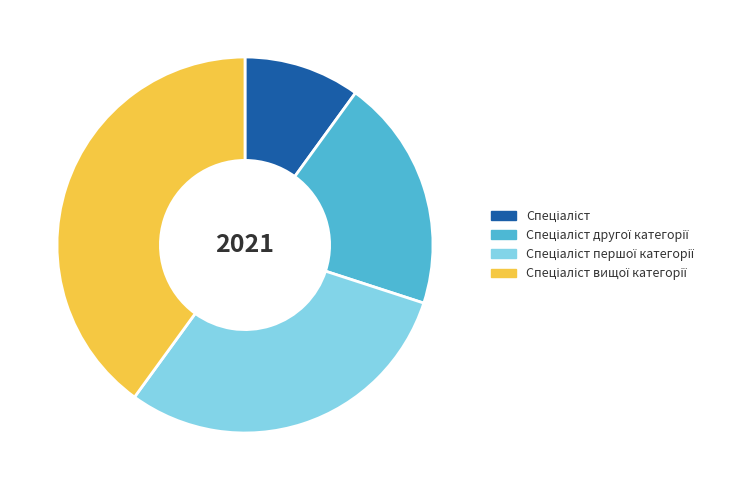

Is there a majority slice in this chart?

No